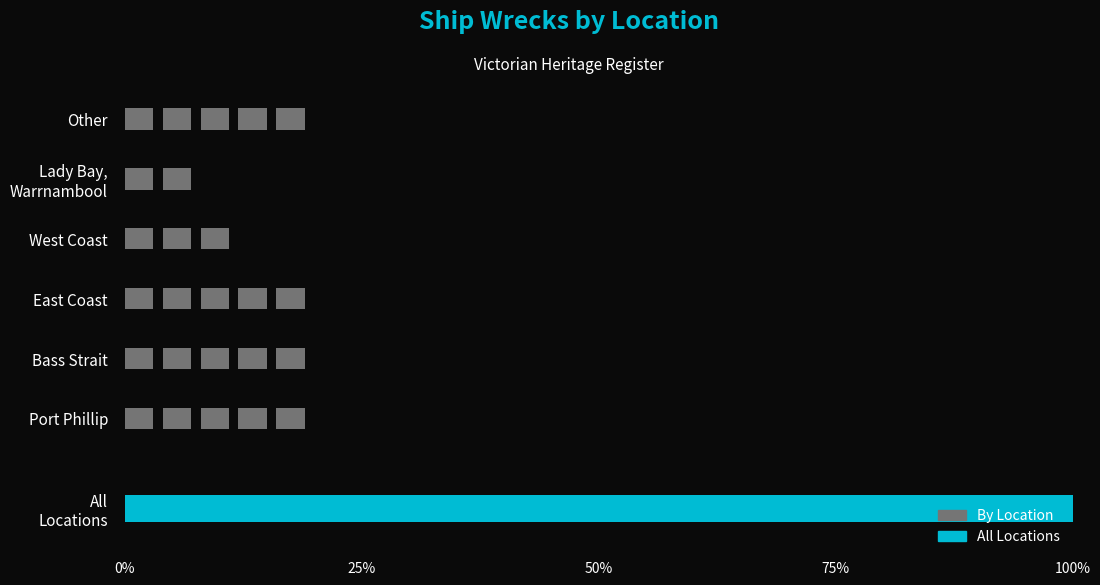

What is the label of the 3rd bar from the left?

East Coast